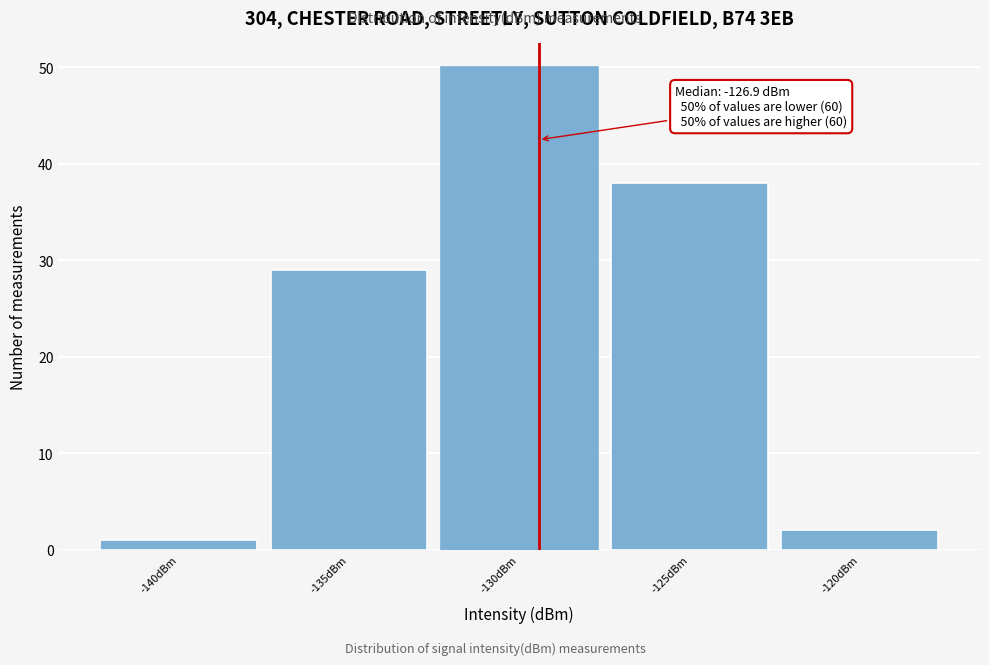

Reading left to right, transcribe all the data shown in this chart.

1	29	50	38	2